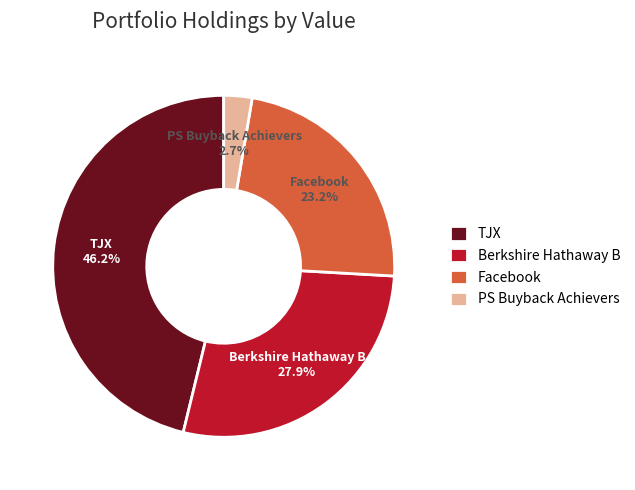

True or false: PS Buyback Achievers accounts for 3% of the total.

True